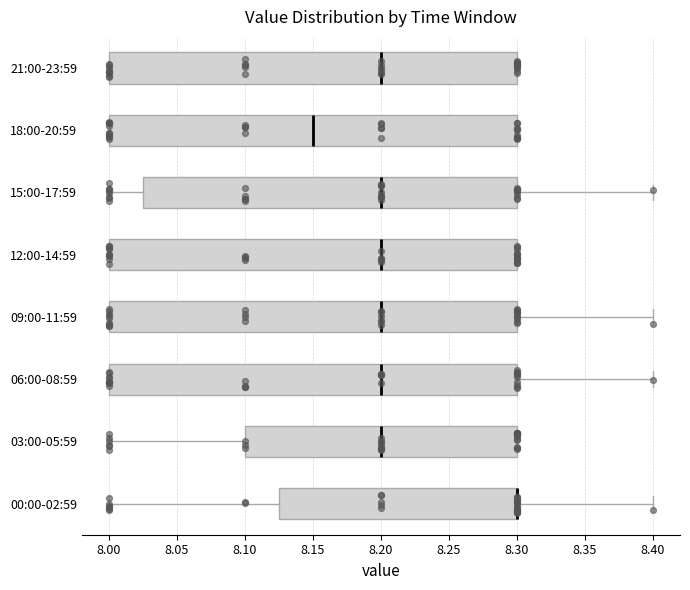

Reading bottom to top, read every box against the x-axis: the position of its median line, the range the box covers, and the ends of its whiskers. The values are not printed on the chart, so give them approximately, as read against the axis.

00:00-02:59: median 8.300 (drawn on the box's right edge), box 8.125 to 8.300, whiskers 8.000 to 8.400
03:00-05:59: median 8.200, box 8.100 to 8.300, whiskers 8.000 to 8.300
06:00-08:59: median 8.200, box 8.000 to 8.300, whiskers 8.000 to 8.400
09:00-11:59: median 8.200, box 8.000 to 8.300, whiskers 8.000 to 8.400
12:00-14:59: median 8.200, box 8.000 to 8.300, whiskers 8.000 to 8.300
15:00-17:59: median 8.200, box 8.025 to 8.300, whiskers 8.000 to 8.400
18:00-20:59: median 8.150, box 8.000 to 8.300, whiskers 8.000 to 8.300
21:00-23:59: median 8.200, box 8.000 to 8.300, whiskers 8.000 to 8.300